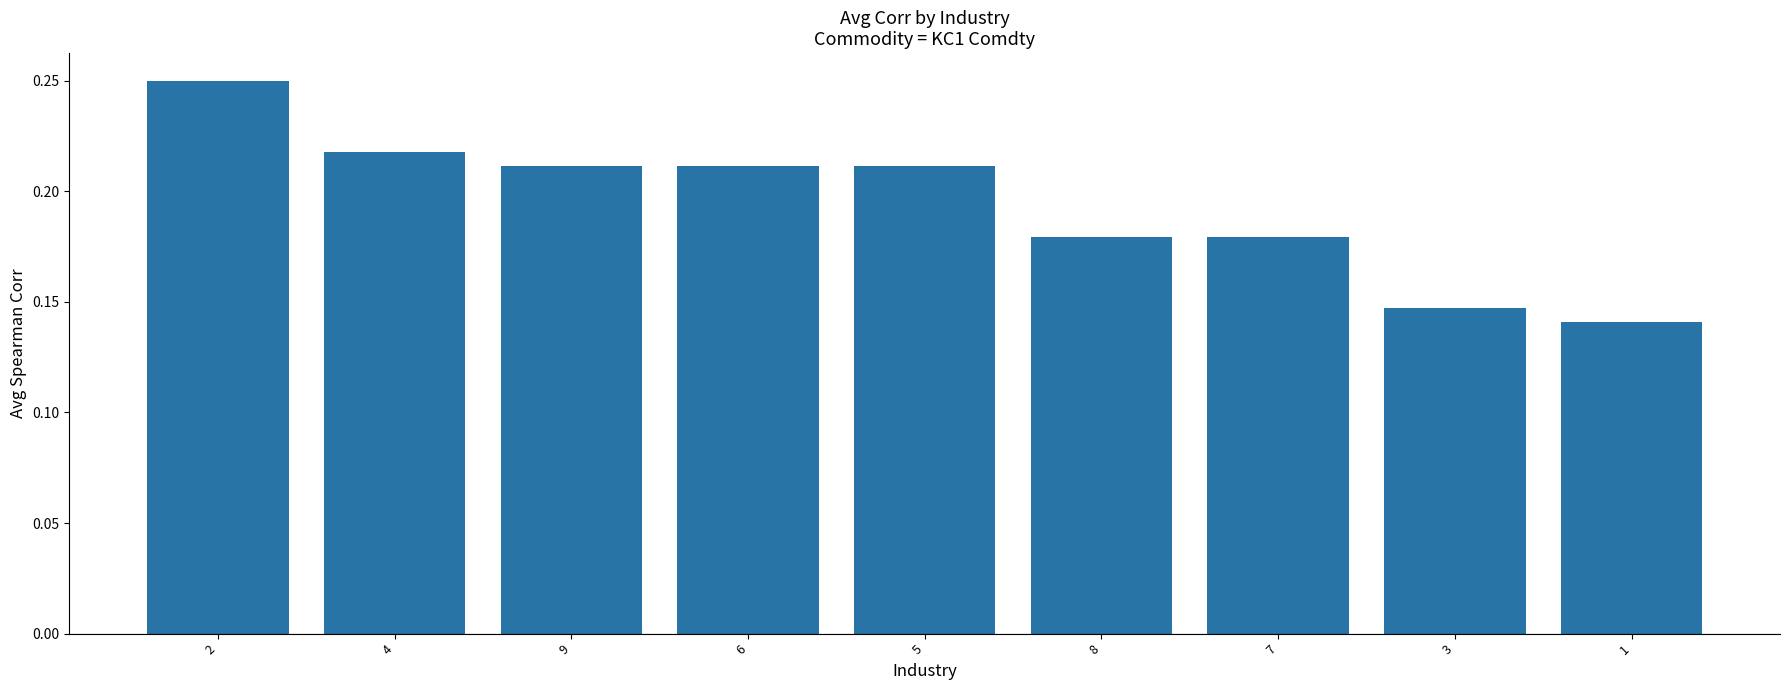

Are the bars grouped side by side (vs. stacked)?

No